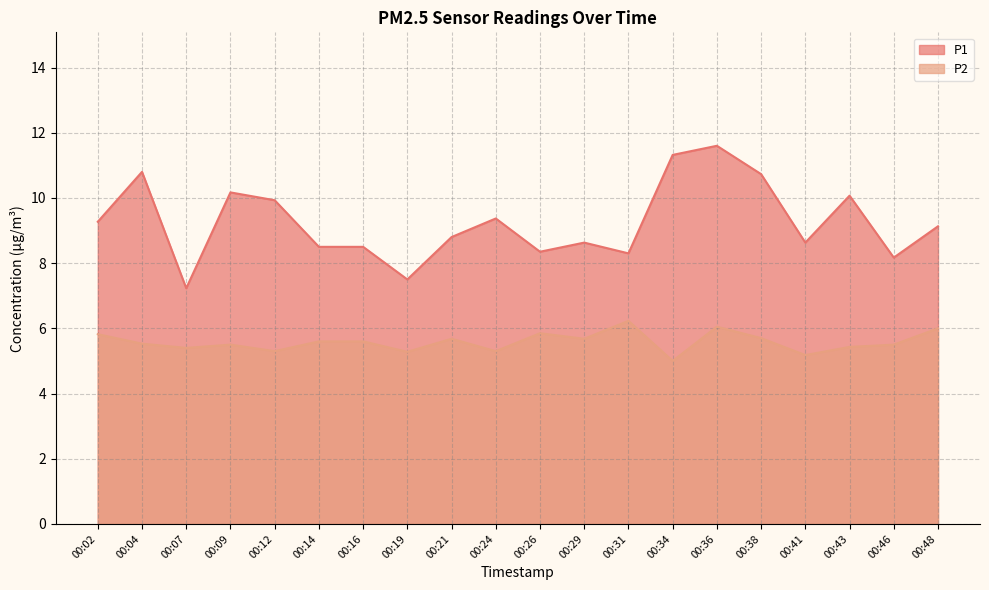

True or false: P1 and P2 intersect in this chart.

False